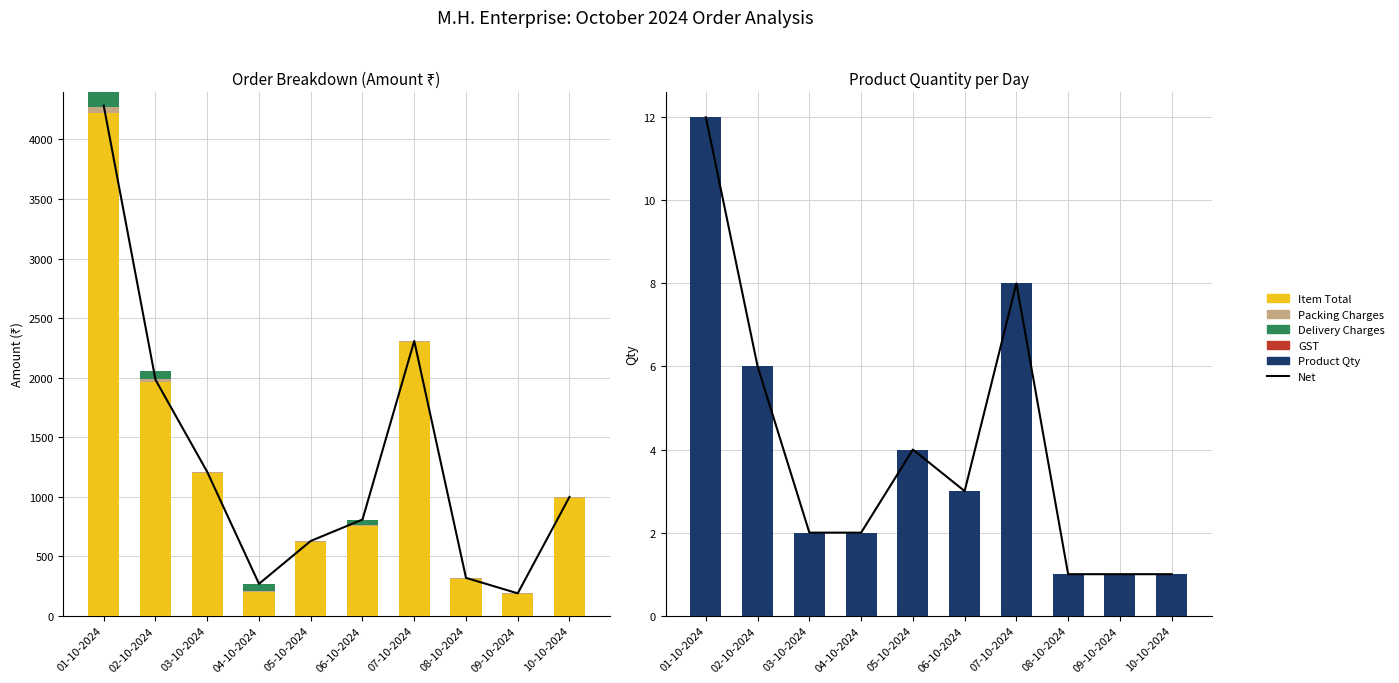

What is the sum of all Packing Charges values?

152